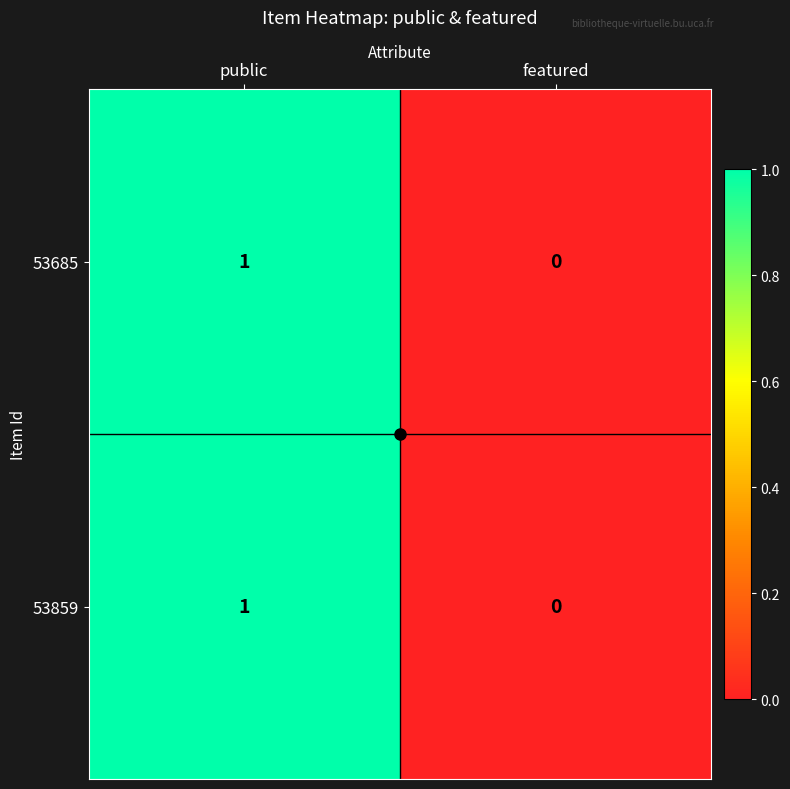

At which category is the sum across all series the highest?

public